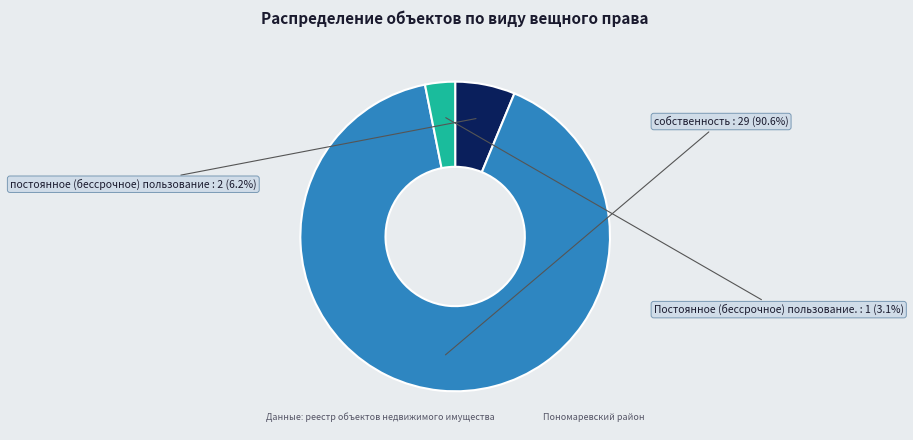

To the nearest percent, what is the average slice percentage?

33%